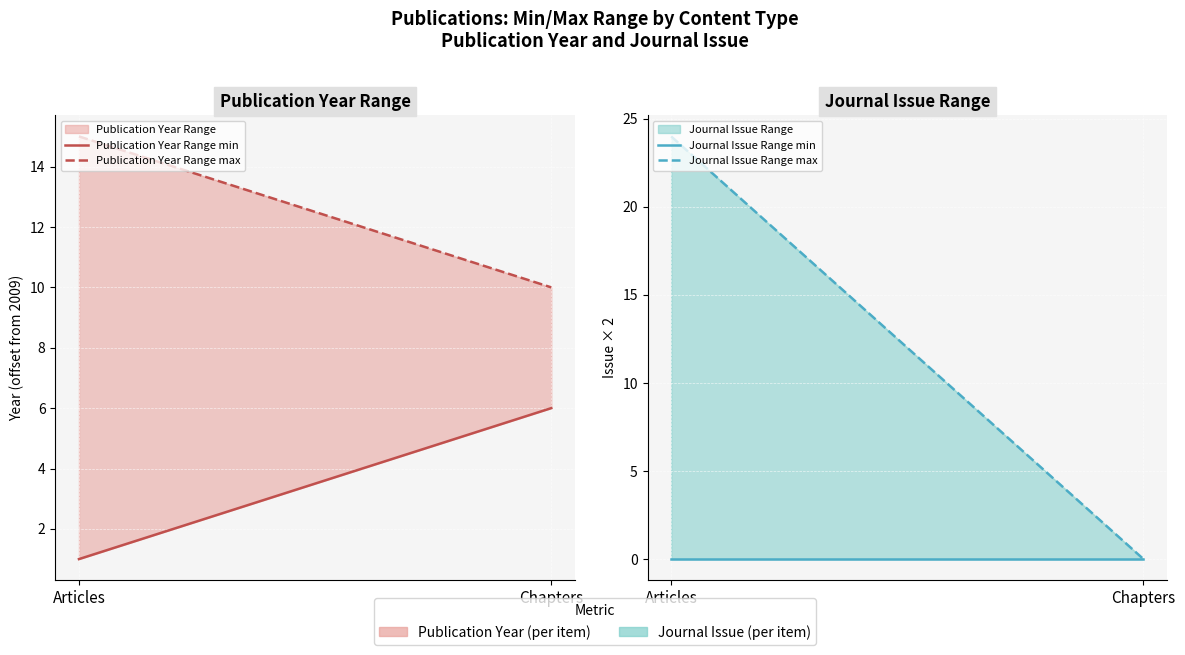

Between Articles and Chapters, which is larger?

Chapters